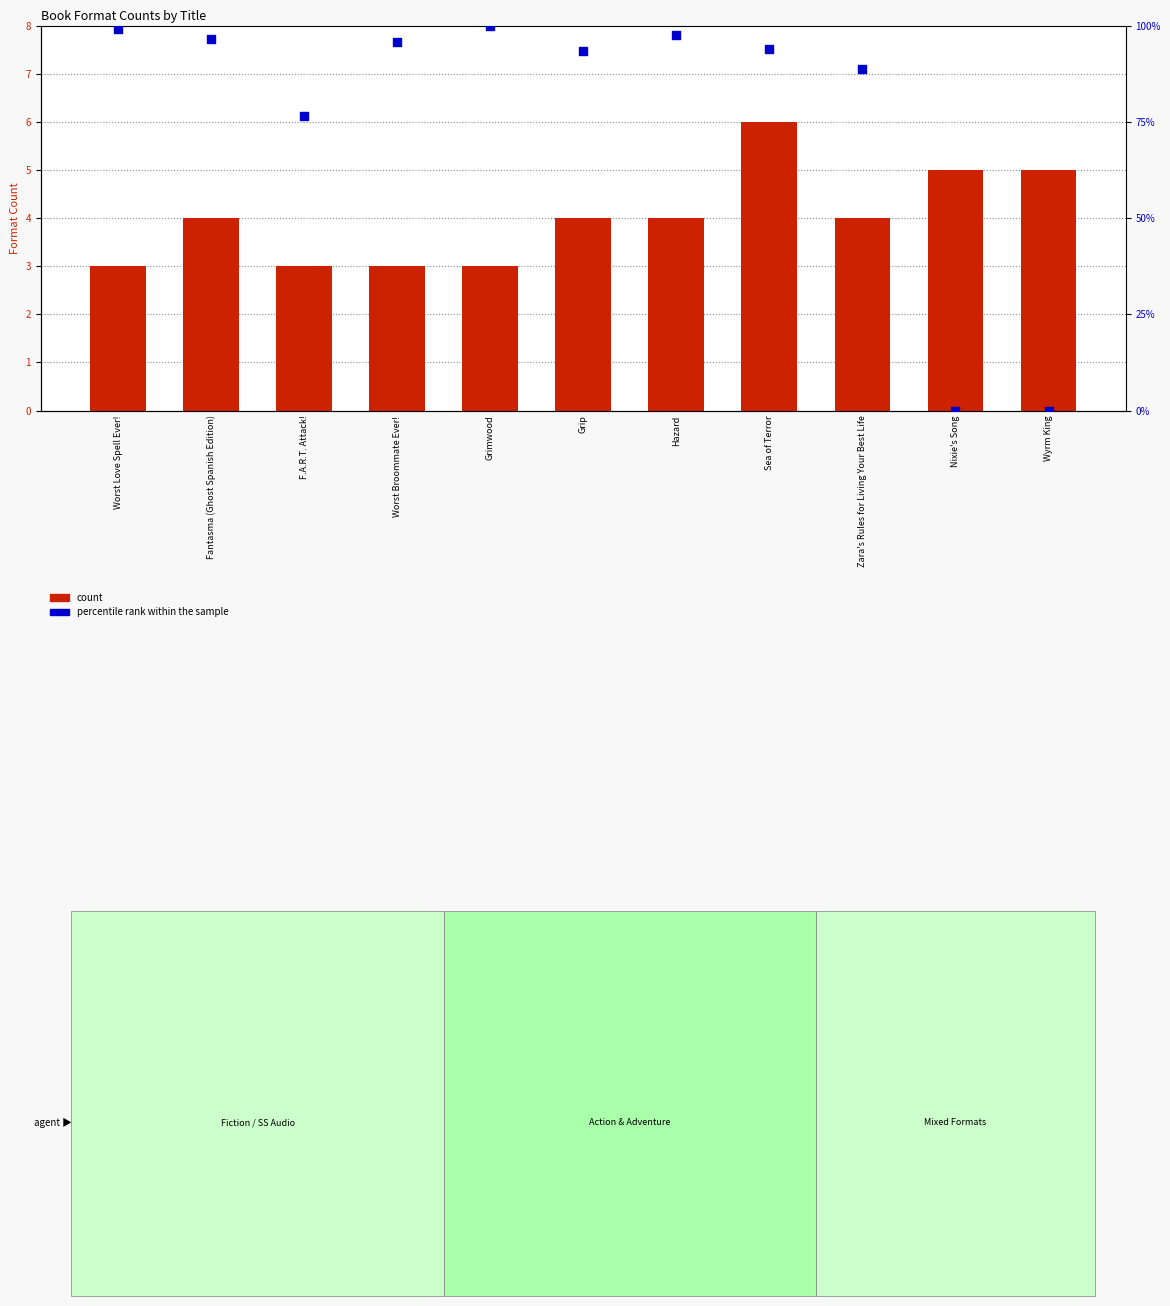

At which category is the sum across all series the highest?

Grimwood